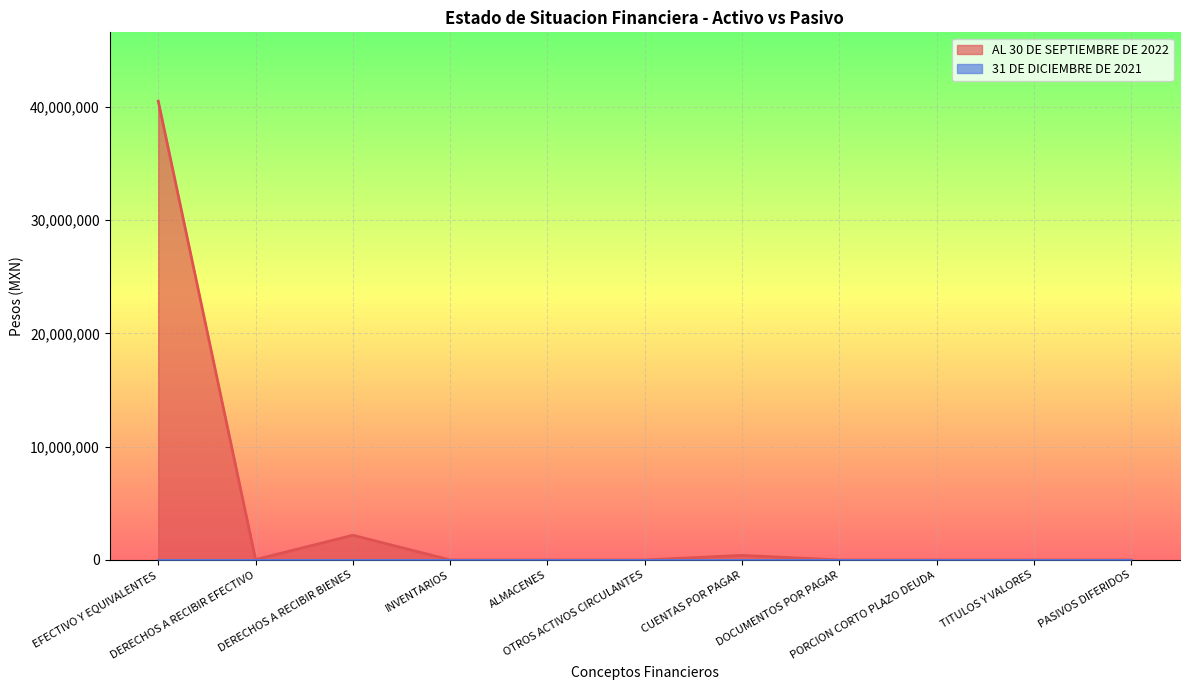

Which has a higher value, CUENTAS POR PAGAR or DOCUMENTOS POR PAGAR?

CUENTAS POR PAGAR